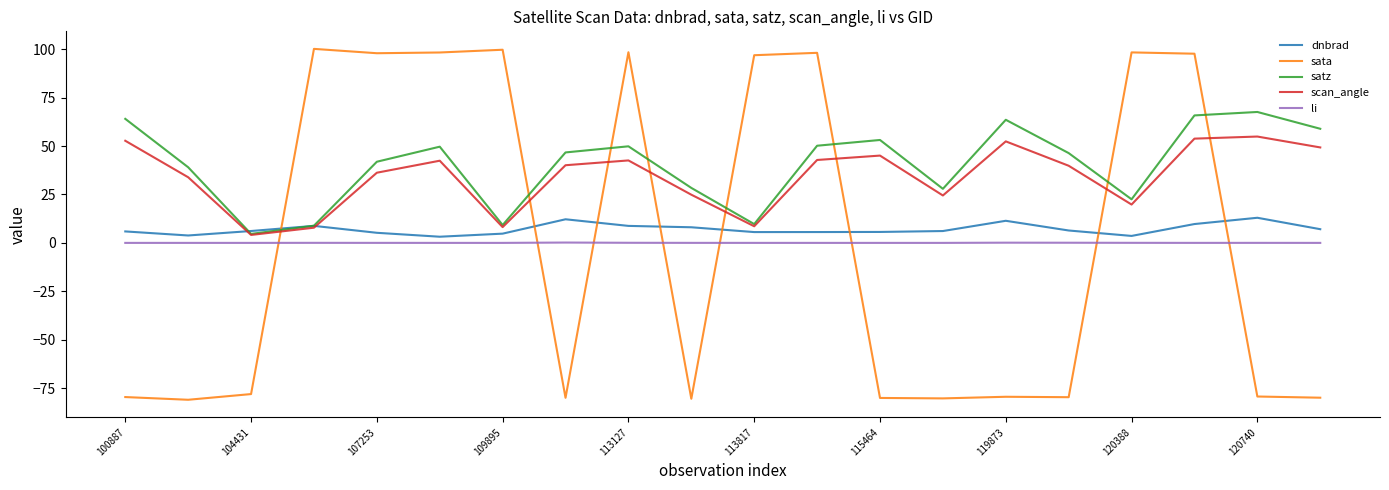

Which series has the widest spread of values?

sata